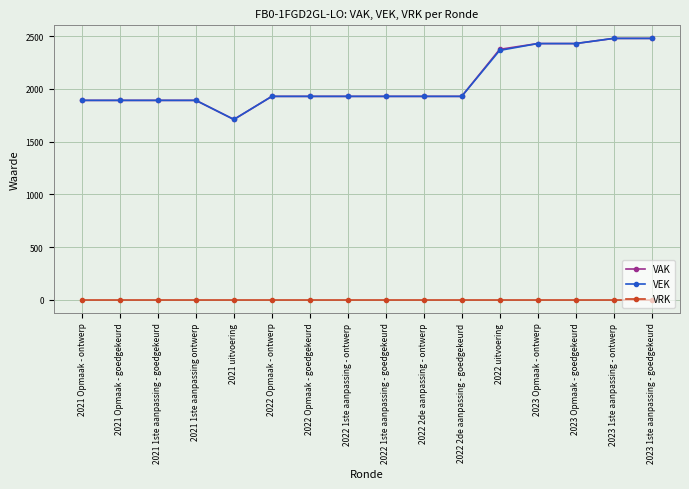

The VRK series shows 0 at 2023 Opmaak - goedgekeurd. True or false?

True